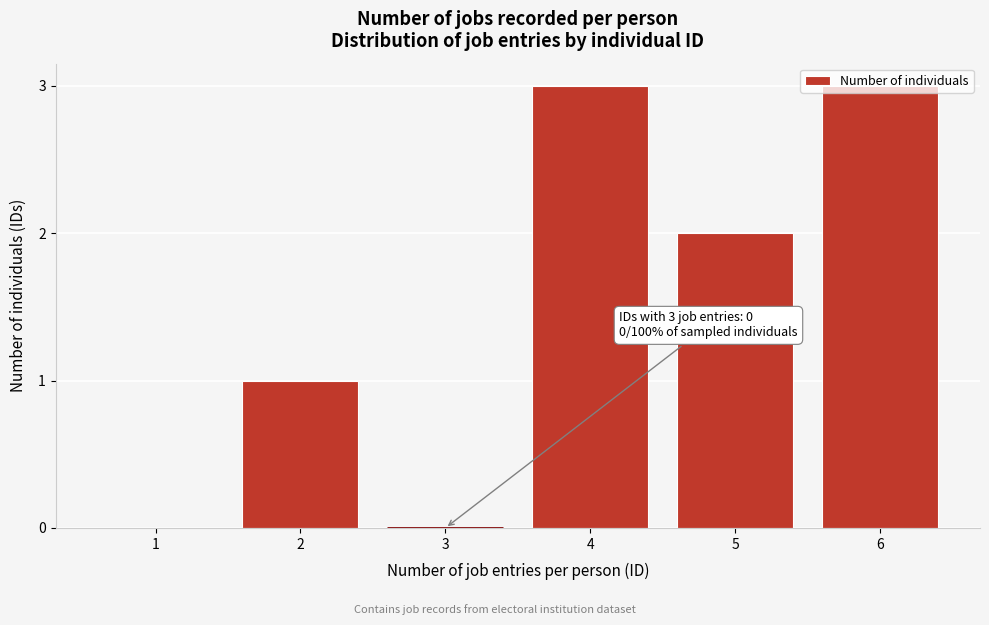

The value at 5 is 2. True or false?

True